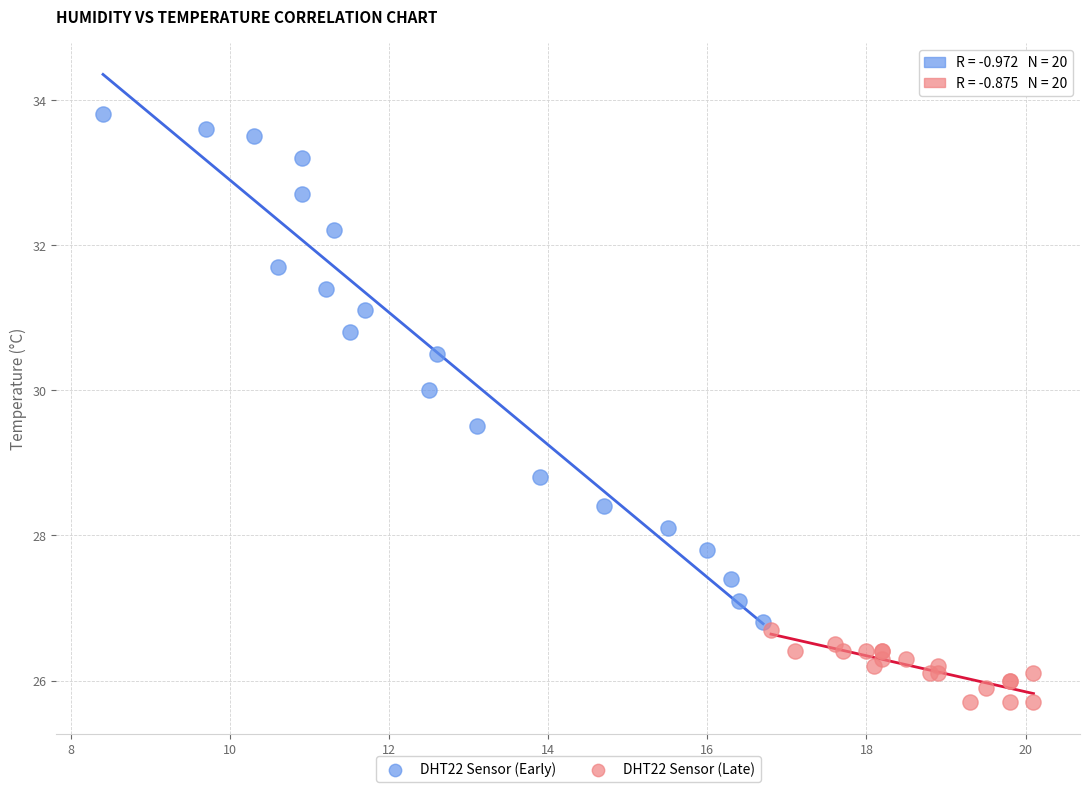

Which series contains the highest Y value?

DHT22 Sensor (Early)